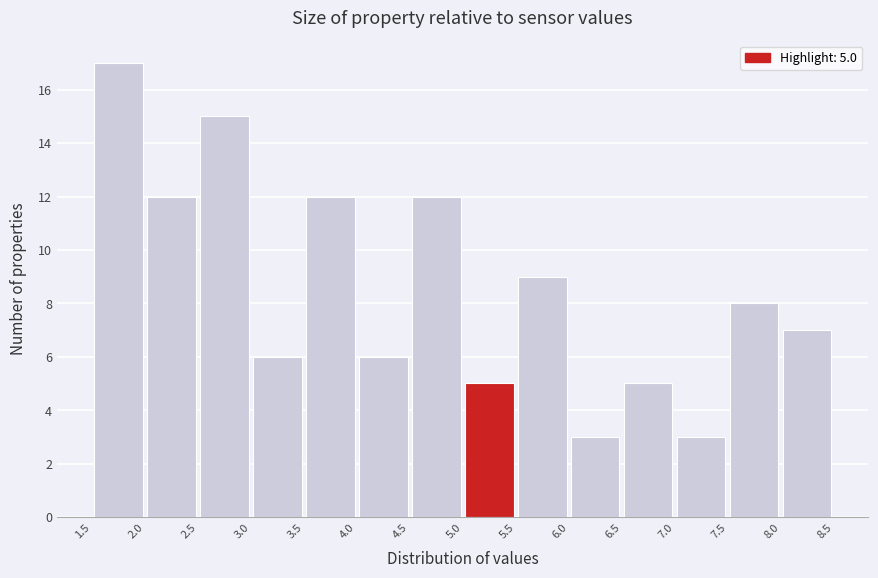

Which range on the x-axis has the tallest bar?

1.5 to 2.0